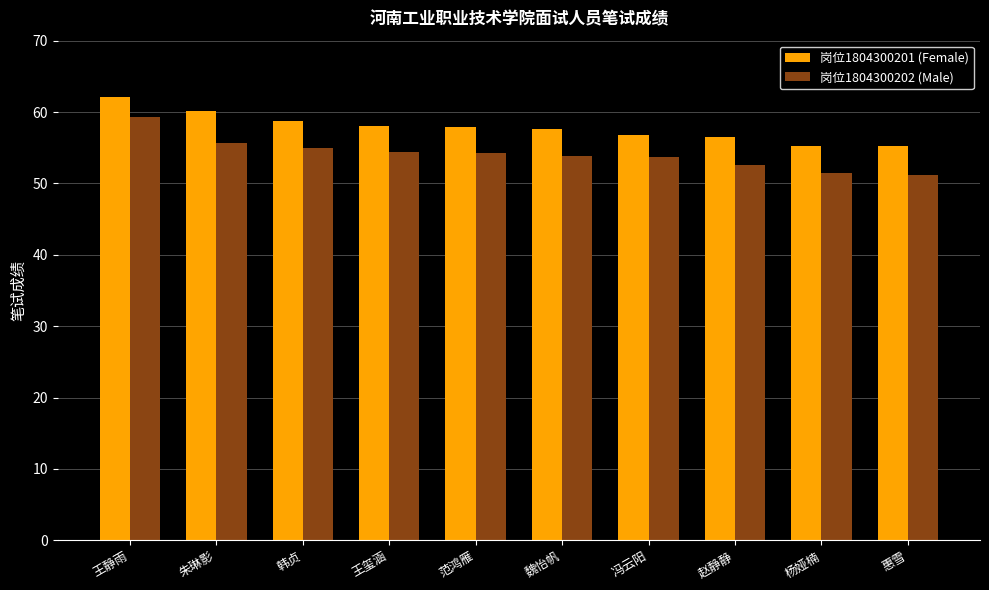

True or false: 岗位1804300201 (Female) has a value of 58.0 at 王玺涵.

True